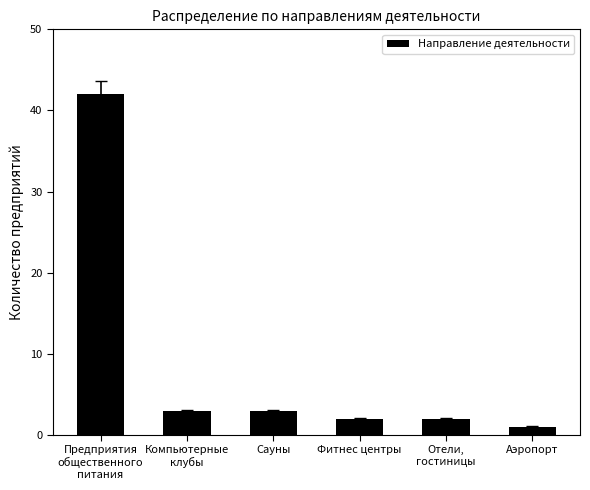

Reading right to left, transcribe all the data shown in this chart.

Аэропорт=1	Отели,
гостиницы=2	Фитнес центры=2	Сауны=3	Компьютерные
клубы=3	Предприятия
общественного
питания=42